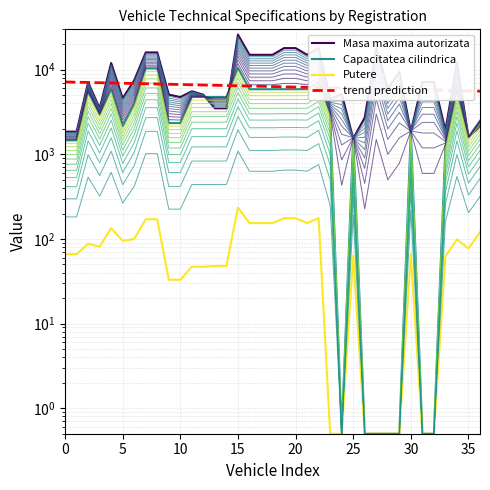

True or false: Capacitatea cilindrica and Putere intersect in this chart.

False